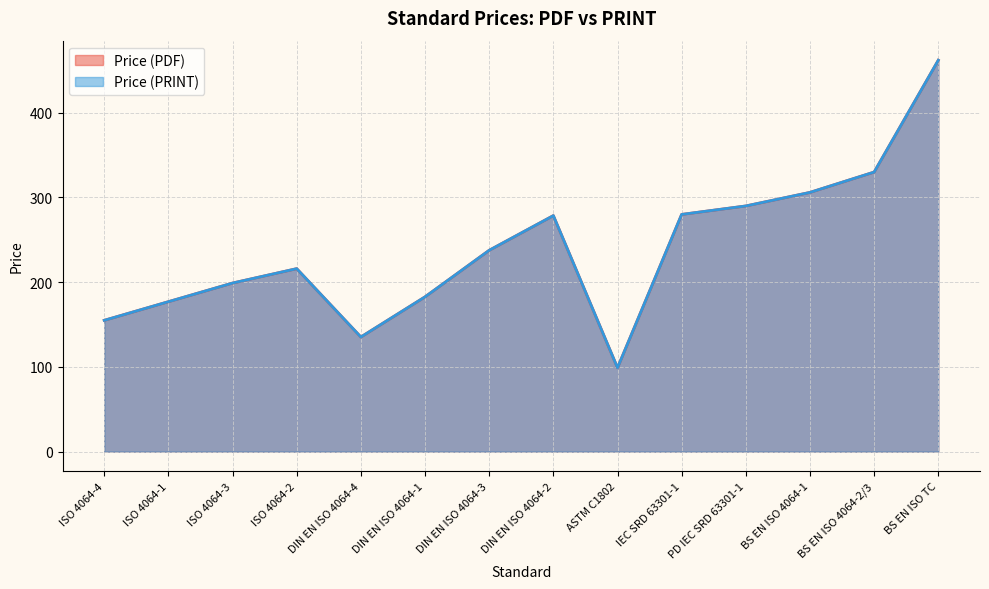

What is the total value across all series at DIN EN ISO 4064-4?

270.7